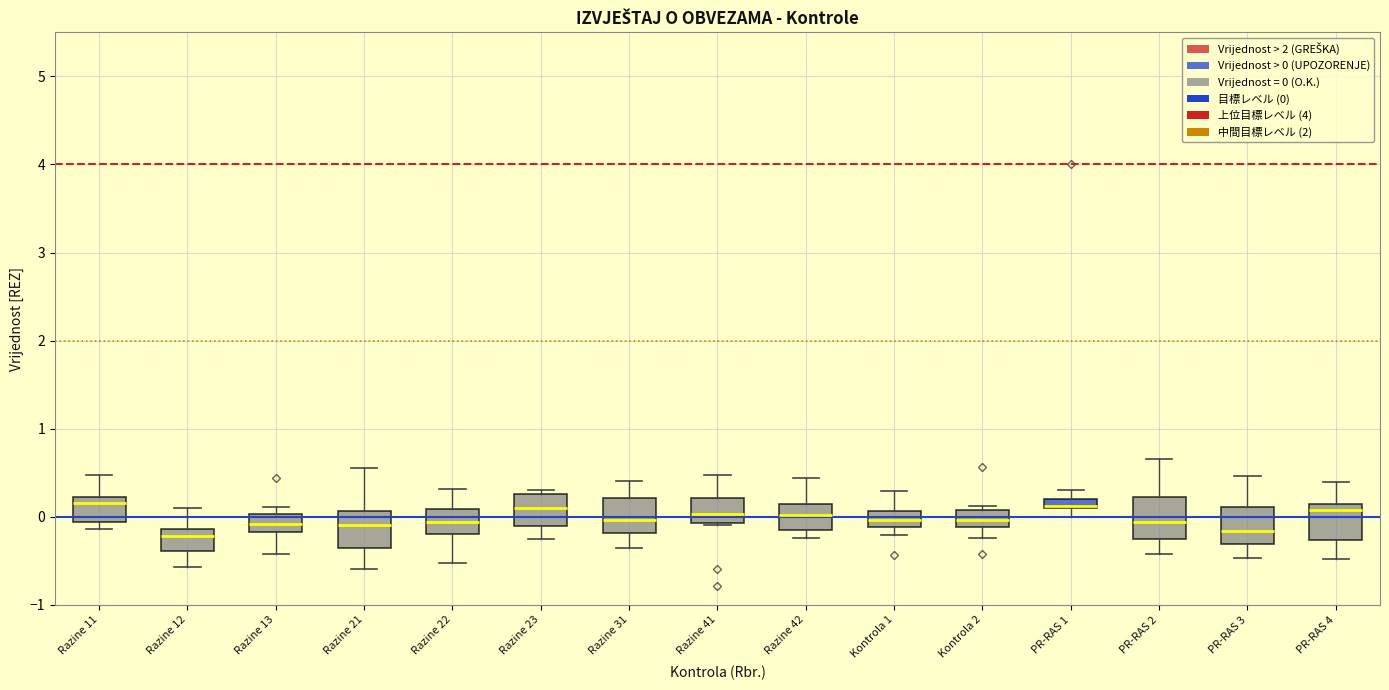

Where does the lower whisker of the box for Razine 31 end on the y-axis? The values are not printed on the chart, so give them approximately, as read against the axis.

-0.4